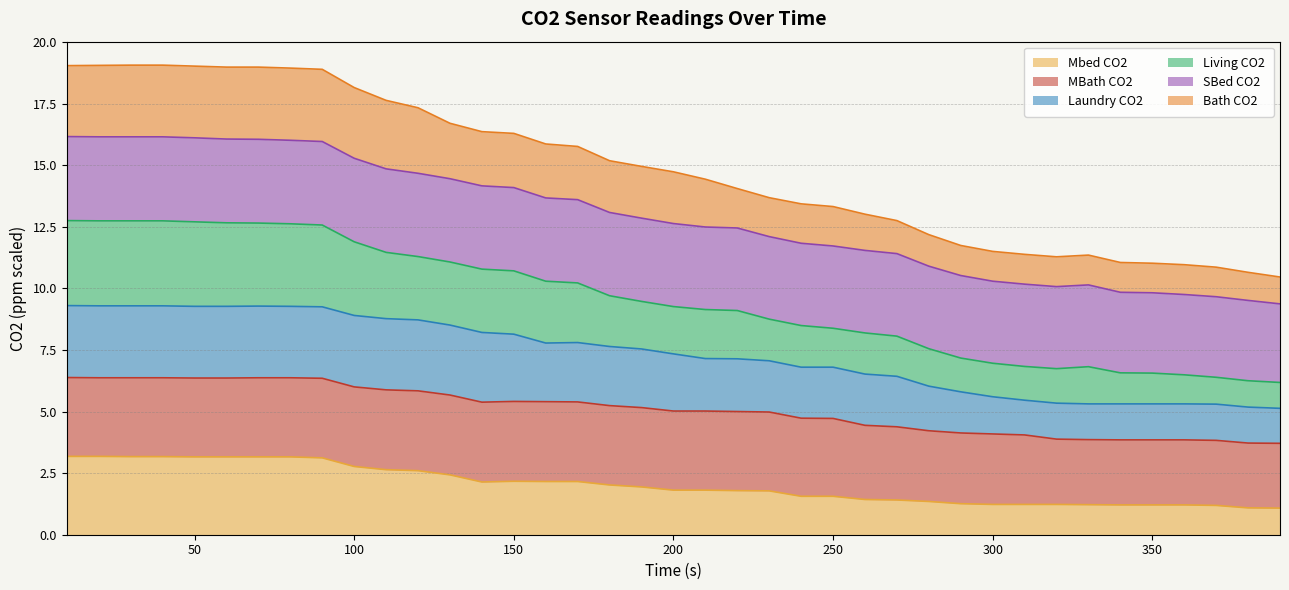

In Bath CO2, how many points are lower than both neighbors (excluding endpoints)?

2